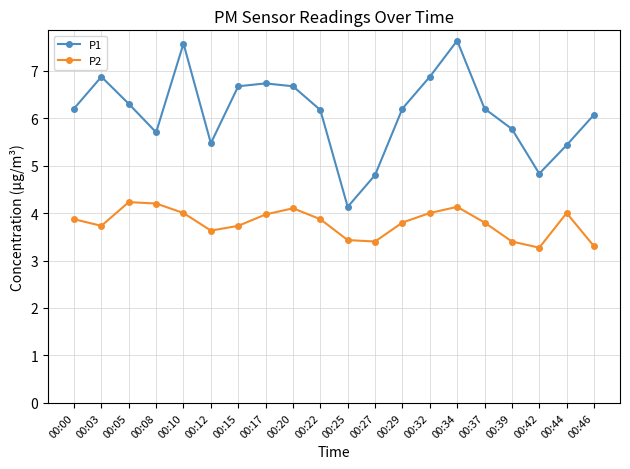

Which series has the largest range (max minus min)?

P1